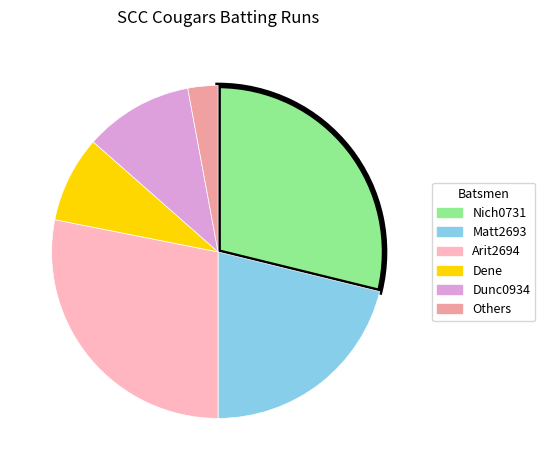

Count the number of slices in the pie.

6